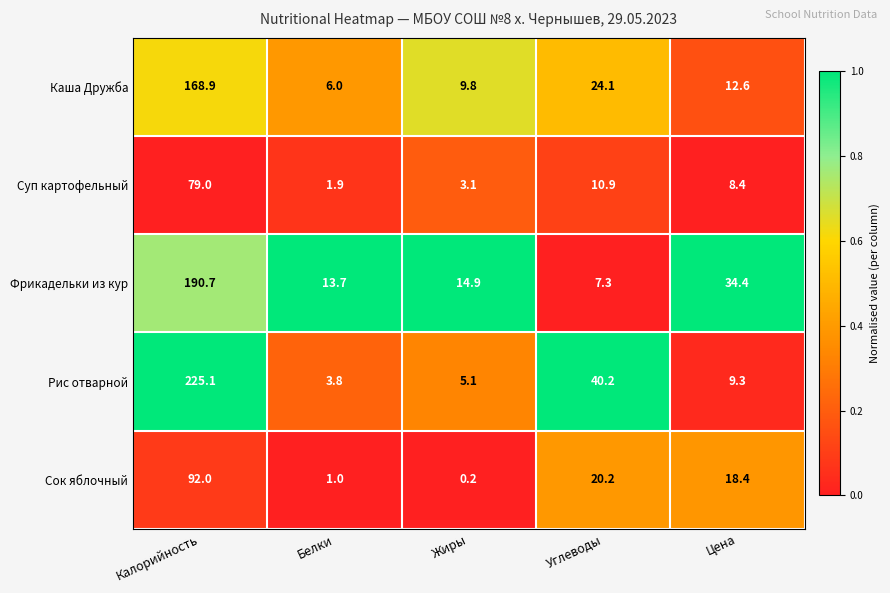

At which category is the sum across all series the highest?

Калорийность